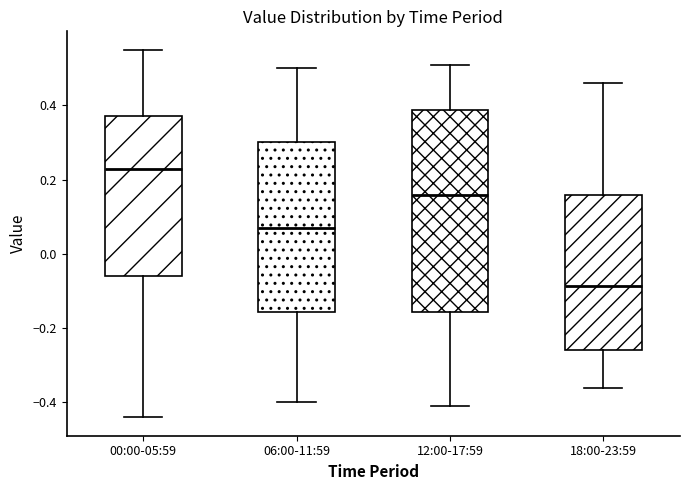

Which box has the highest median line?

00:00-05:59